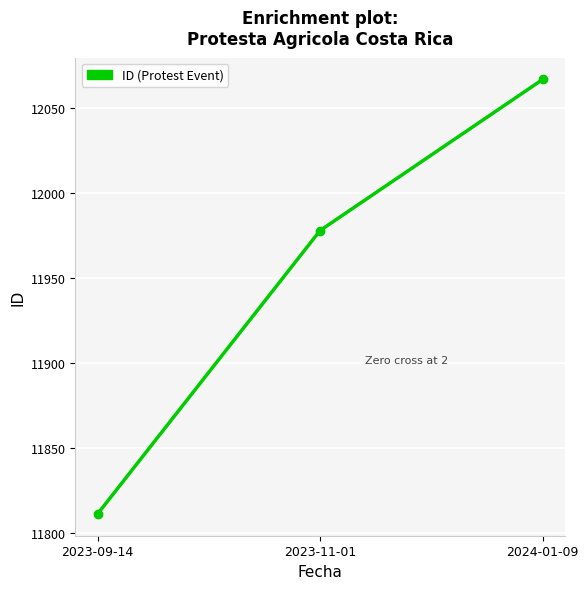

What is the label of the 3rd point from the left?

2024-01-09